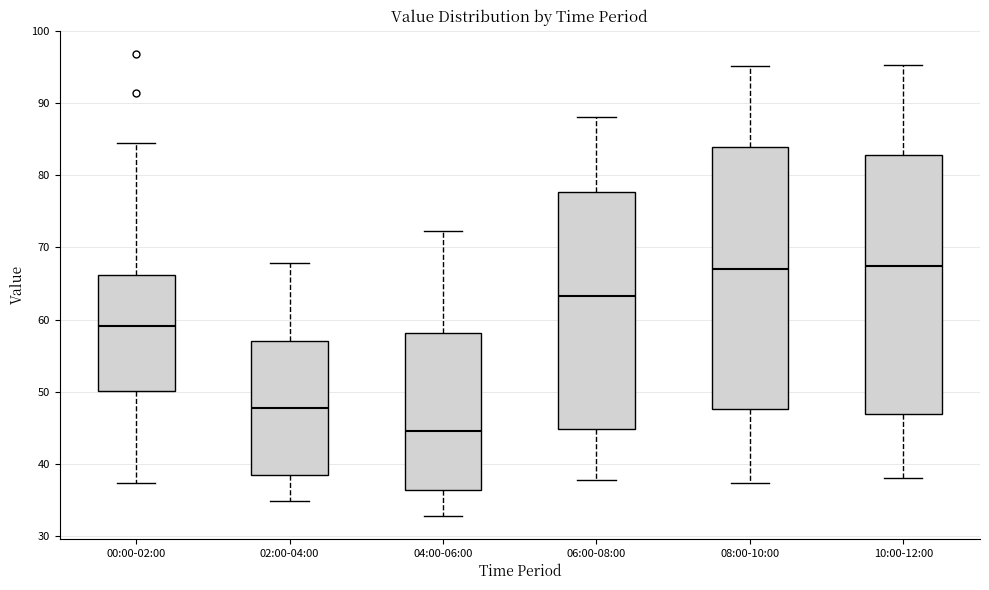

Reading left to right, read every box against the y-axis: the position of its median line, the range the box covers, and the ends of its whiskers. The values are not printed on the chart, so give them approximately, as read against the axis.

00:00-02:00: median 59, box 50 to 66, whiskers 37 to 84
02:00-04:00: median 48, box 38 to 57, whiskers 35 to 68
04:00-06:00: median 45, box 36 to 58, whiskers 33 to 72
06:00-08:00: median 63, box 45 to 78, whiskers 38 to 88
08:00-10:00: median 67, box 48 to 84, whiskers 37 to 95
10:00-12:00: median 67, box 47 to 83, whiskers 38 to 95